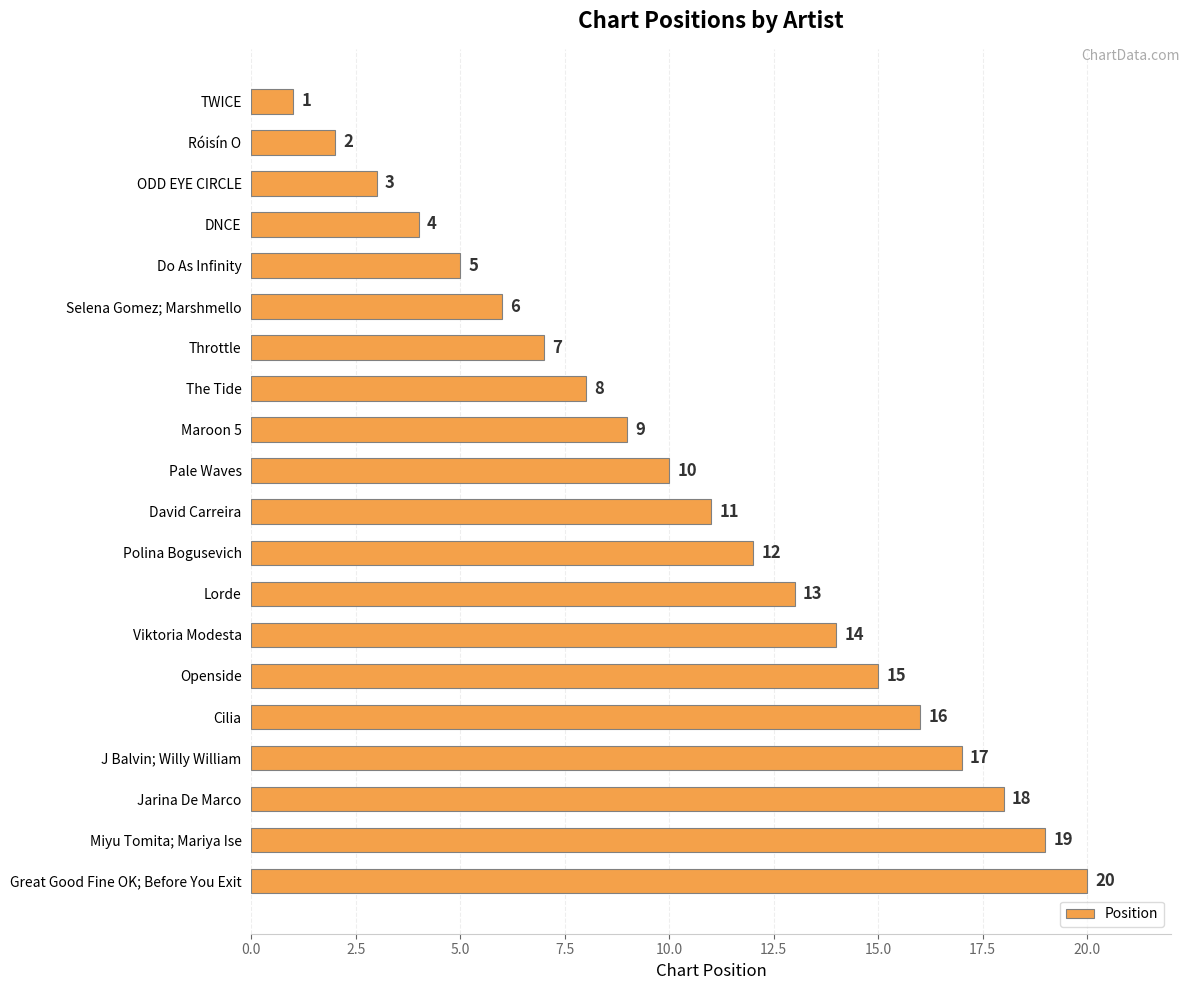

List the labels in order of value, smallest first.

TWICE, Róisín O, ODD EYE CIRCLE, DNCE, Do As Infinity, Selena Gomez; Marshmello, Throttle, The Tide, Maroon 5, Pale Waves, David Carreira, Polina Bogusevich, Lorde, Viktoria Modesta, Openside, Cilia, J Balvin; Willy William, Jarina De Marco, Miyu Tomita; Mariya Ise, Great Good Fine OK; Before You Exit